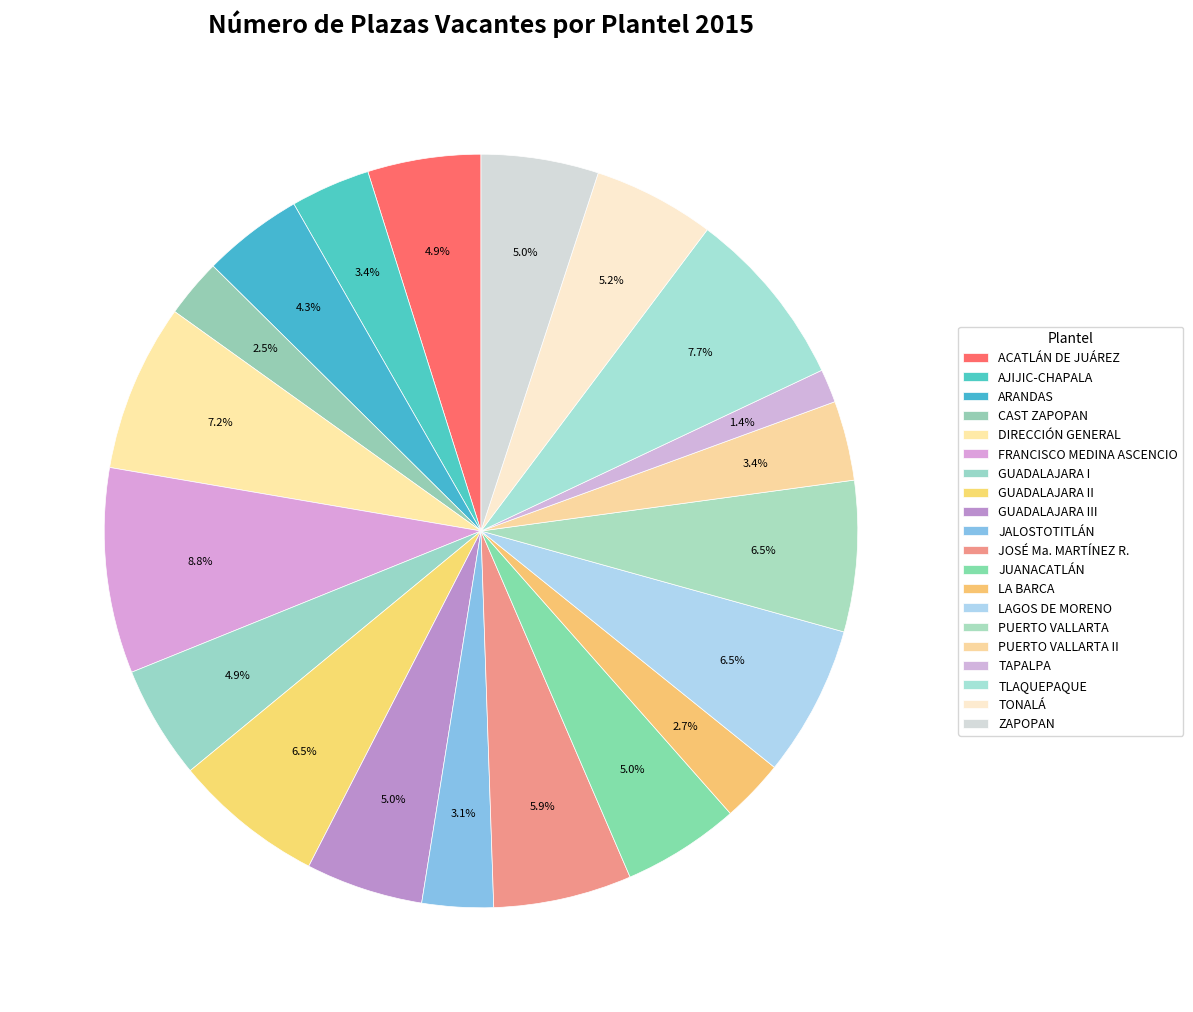

Approximately how many times larger is the value at CAST ZAPOPAN compared to PUERTO VALLARTA?

0.4